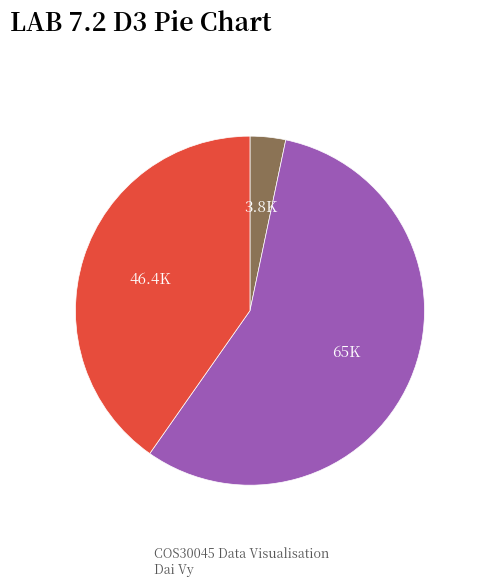

Does any single category account for the majority?

Yes